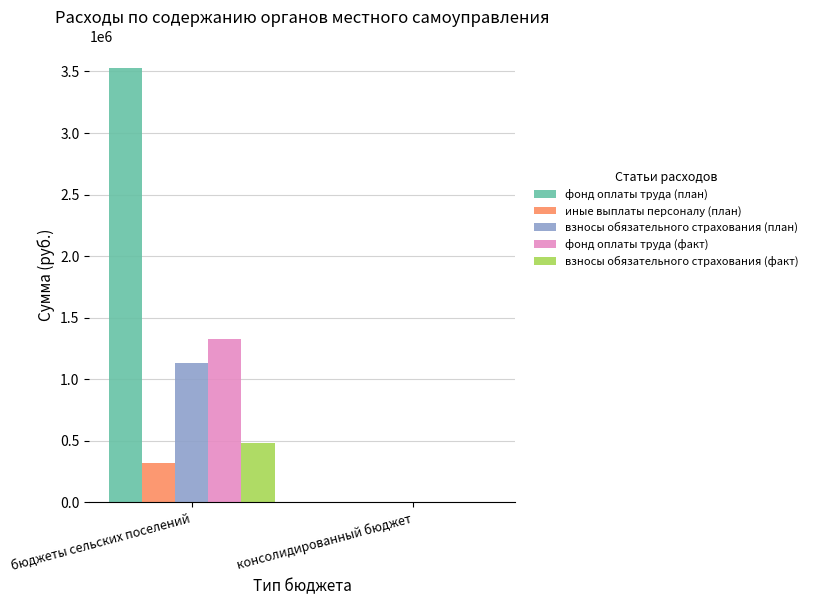

What is the sum of the взносы обязательного страхования (факт) values at консолидированный бюджет and бюджеты сельских поселений?

484279.7